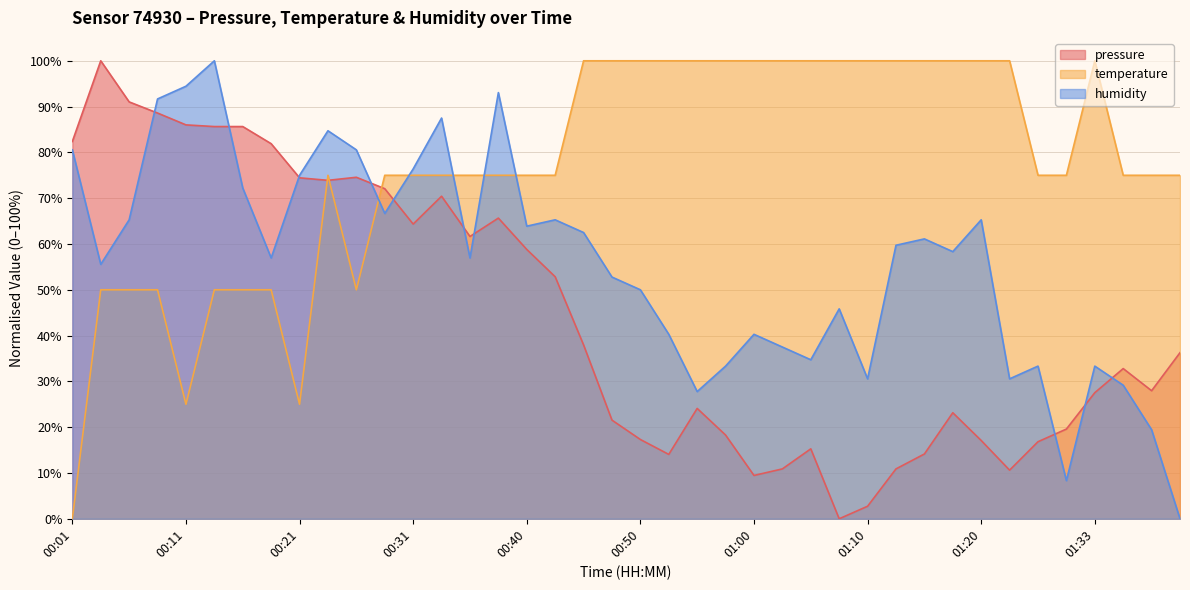

What is the spread (max minus min) of values at 01:23?

89.4